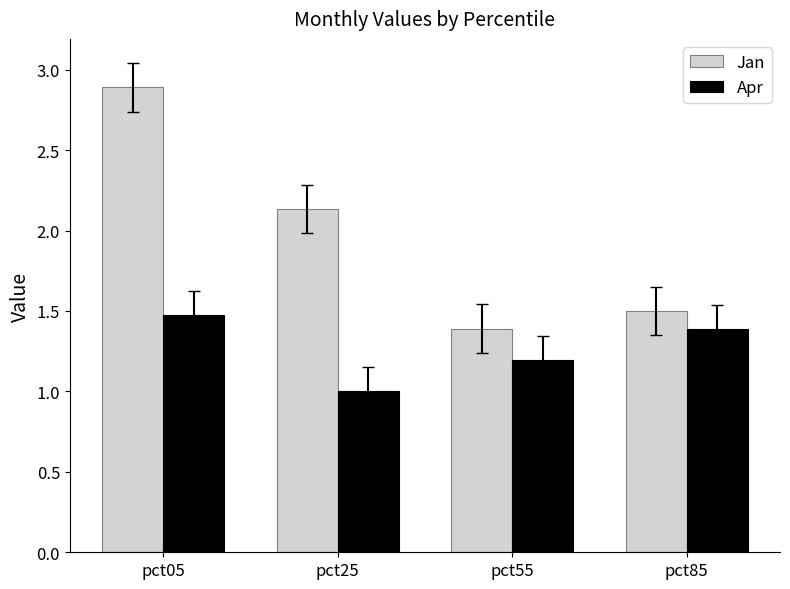

List the series in order of their overall mean, highest first.

Jan, Apr